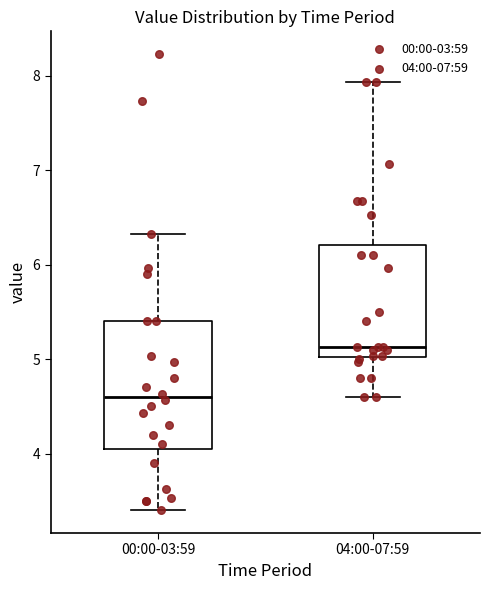

Reading left to right, transcribe this box plot: for each box, give where its median line is, the range the box spans, and where its two whiskers end, as read against the y-axis. The values are not printed on the chart, so give them approximately, as read against the axis.

00:00-03:59: median 4.6, box 4.1 to 5.4, whiskers 3.4 to 6.3
04:00-07:59: median 5.1, box 5.0 to 6.2, whiskers 4.6 to 7.9